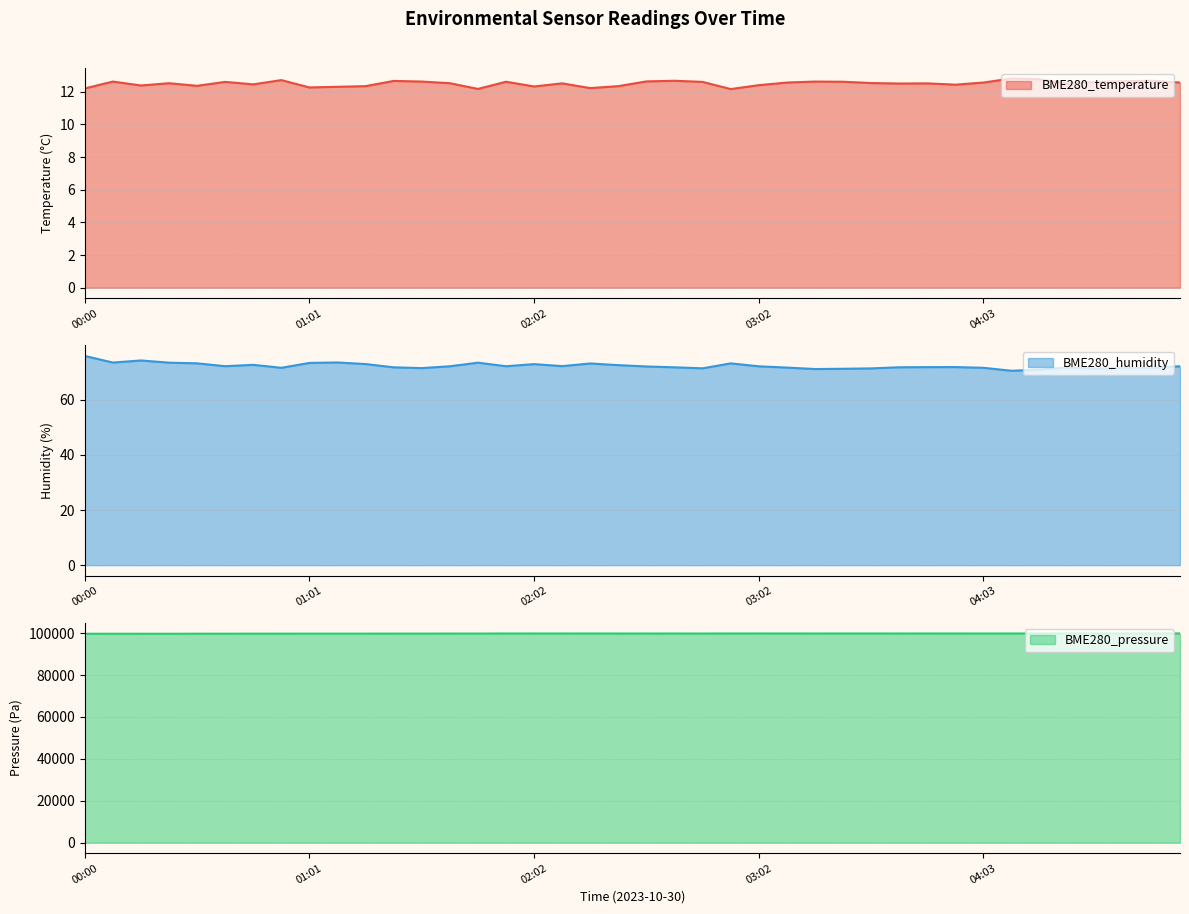

In BME280_pressure_norm, how many points are lower than both neighbors (excluding endpoints)?

11